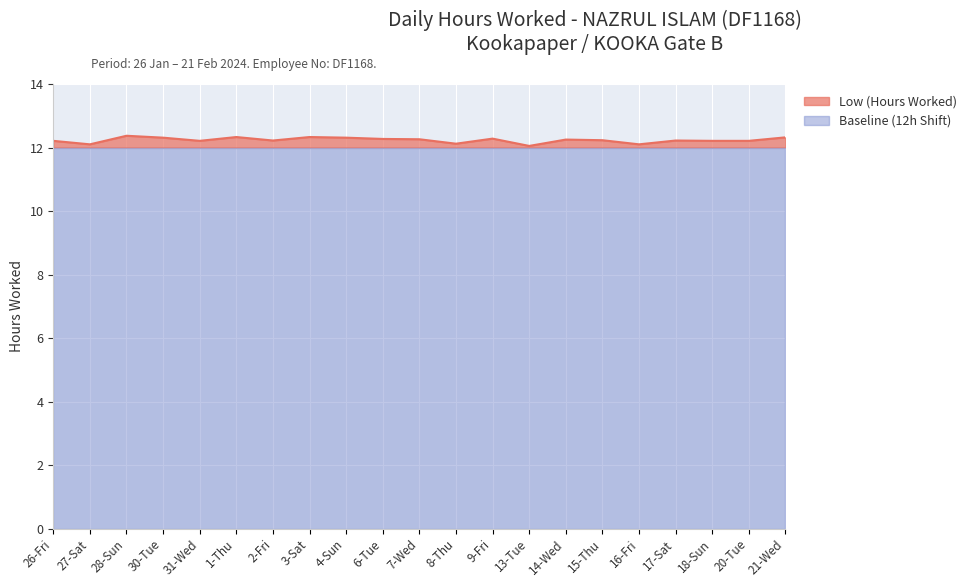

At which label is the value closest to 12?

13-Tue